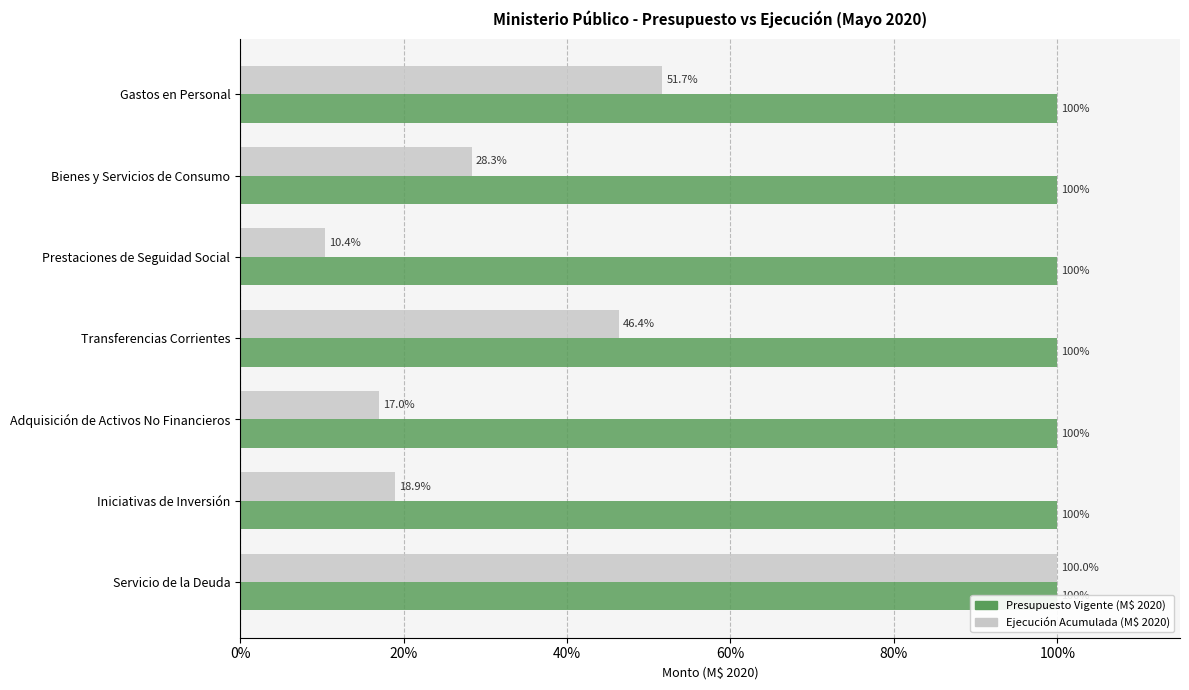

Which series has the largest total across all categories?

Ejecución Acumulada (M$ 2020)